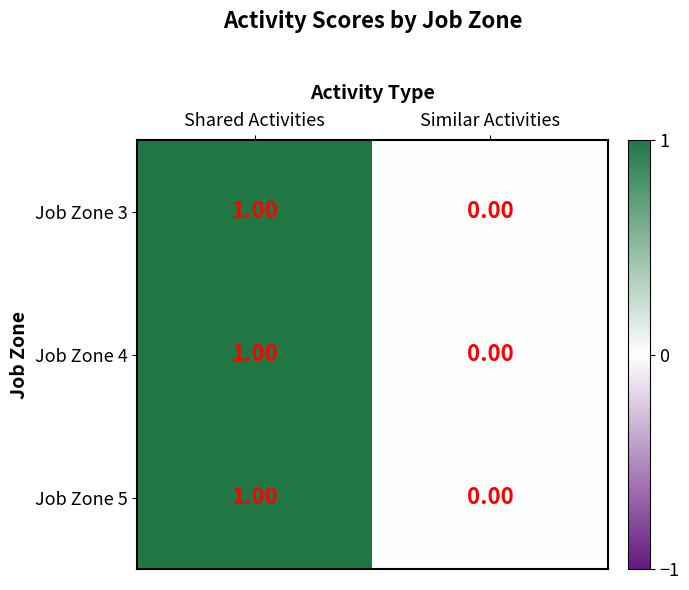

Count the number of data series in this chart.

3